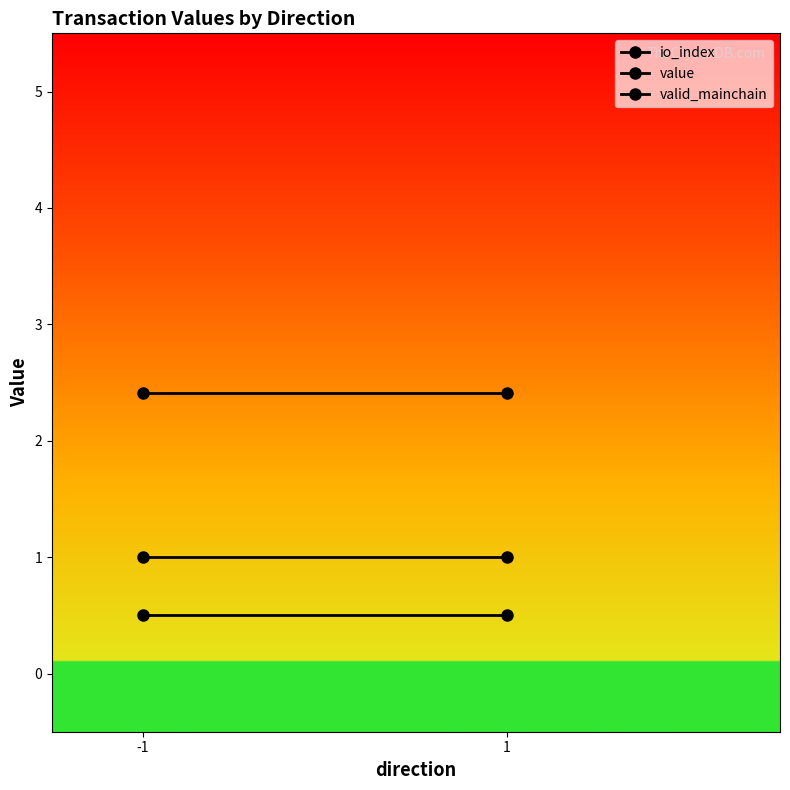

Which series has the largest total across all categories?

value